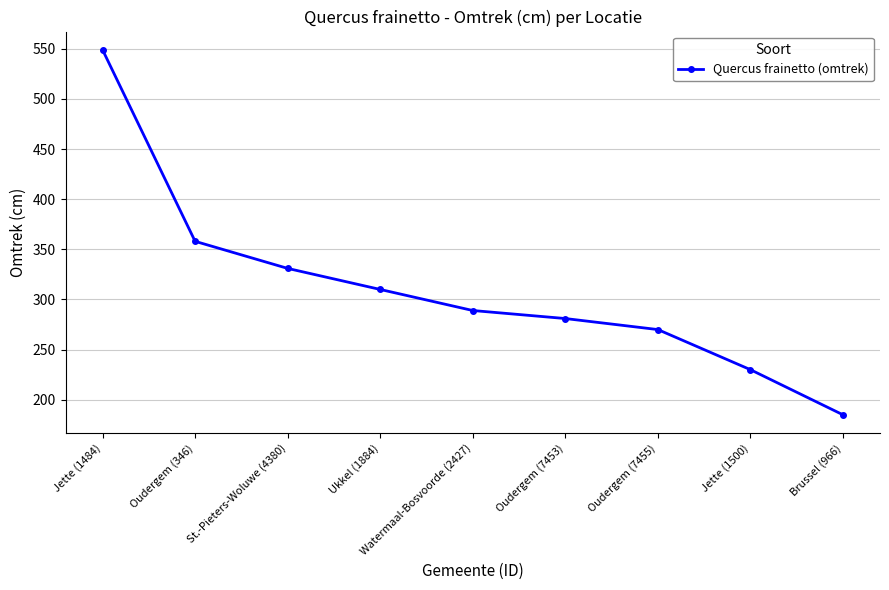

Reading right to left, transcribe all the data shown in this chart.

185	230	270	281	289	310	331	358	549